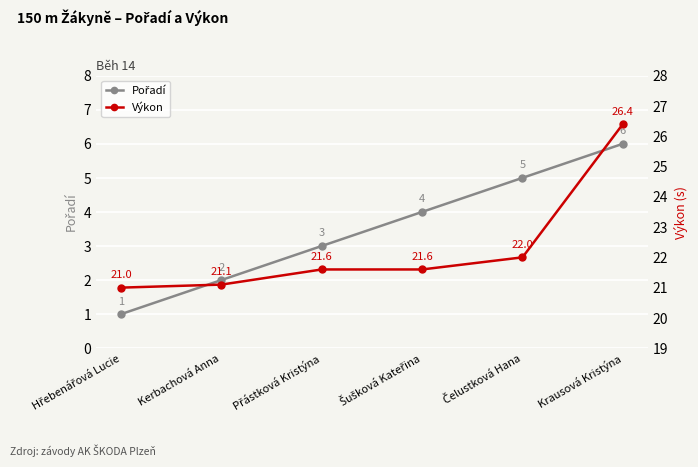

Rank the series by their maximum value, from highest to lowest.

Výkon, Pořadí